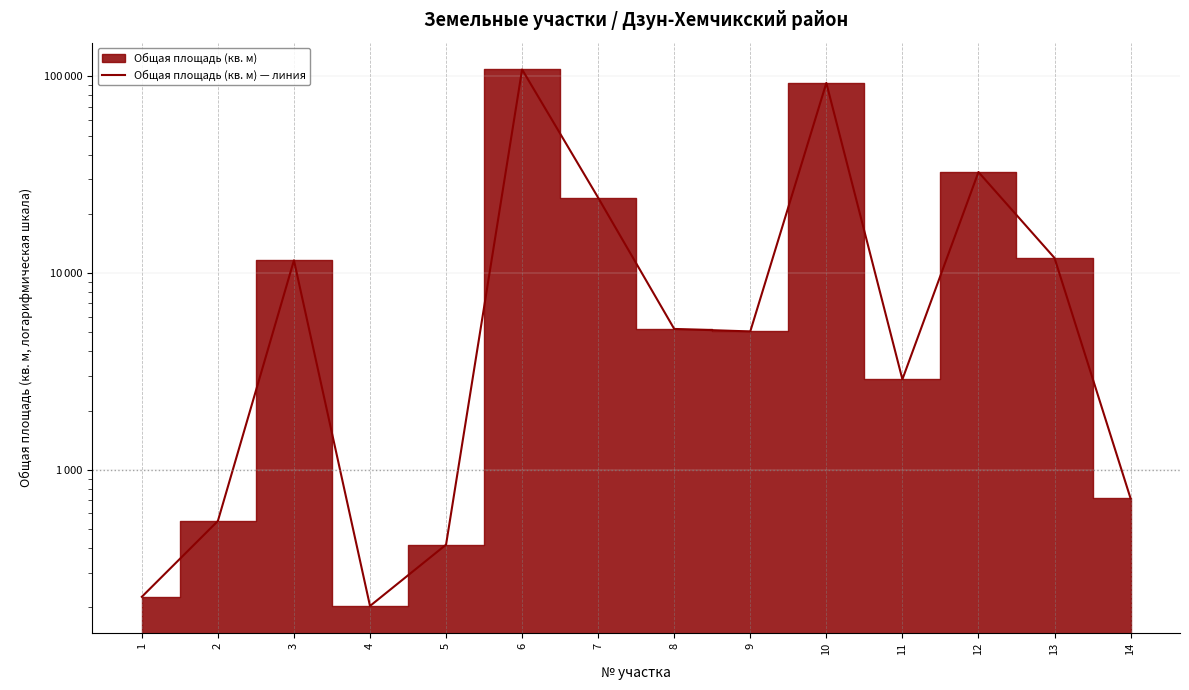

What is the change in value from 2 to 7?

+23586